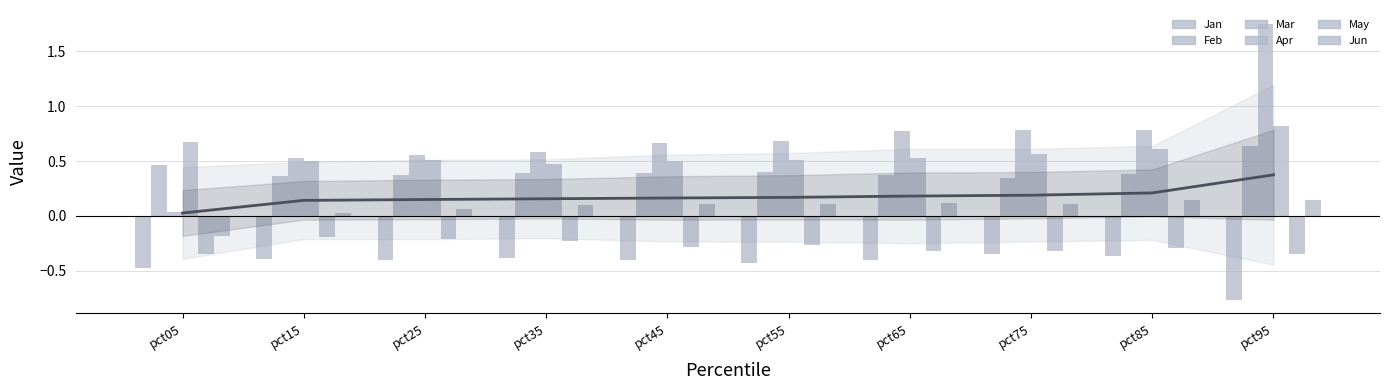

Is it true that May equals -0.4 at pct05?

True